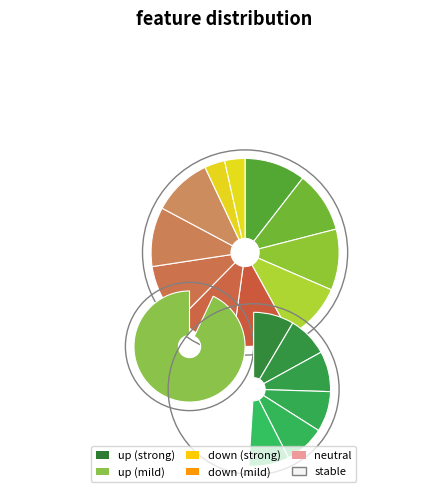

What is the change in value from up to down?

+9